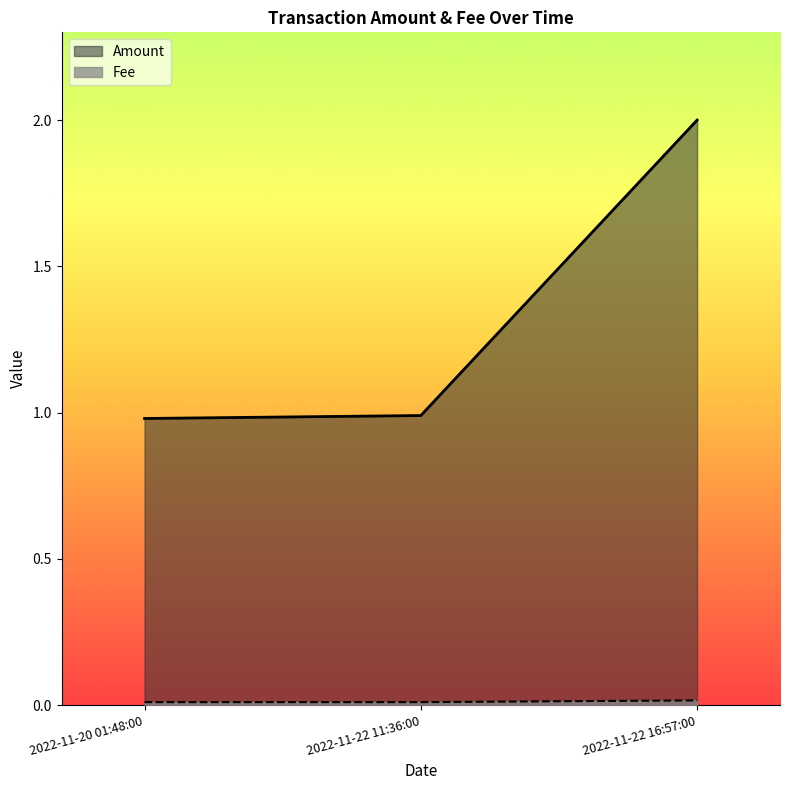

True or false: Amount has a value of 1.0 at 2022-11-20 01:48:00.

True